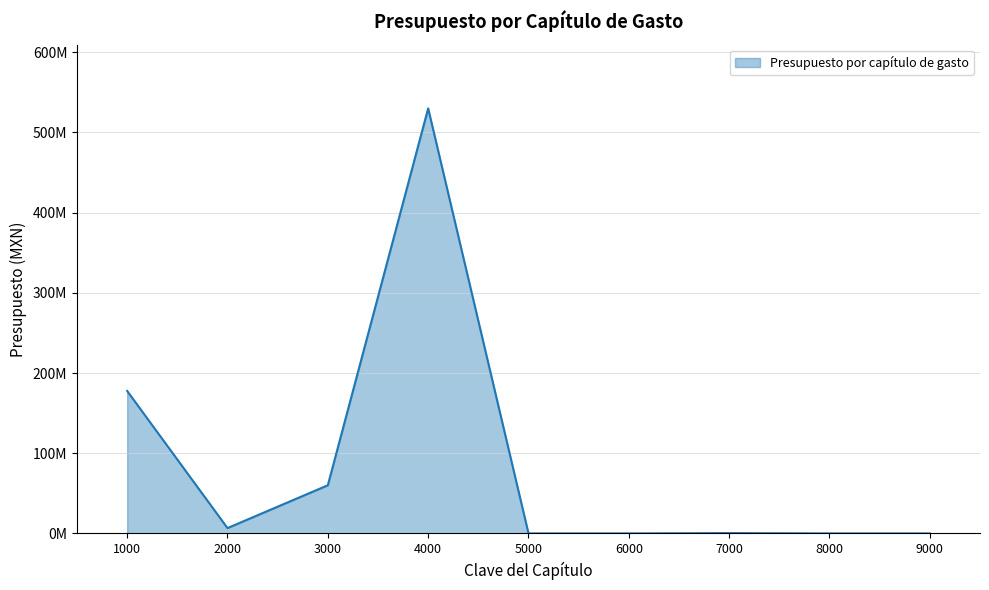

Does the chart display data point markers on the line(s)?

No